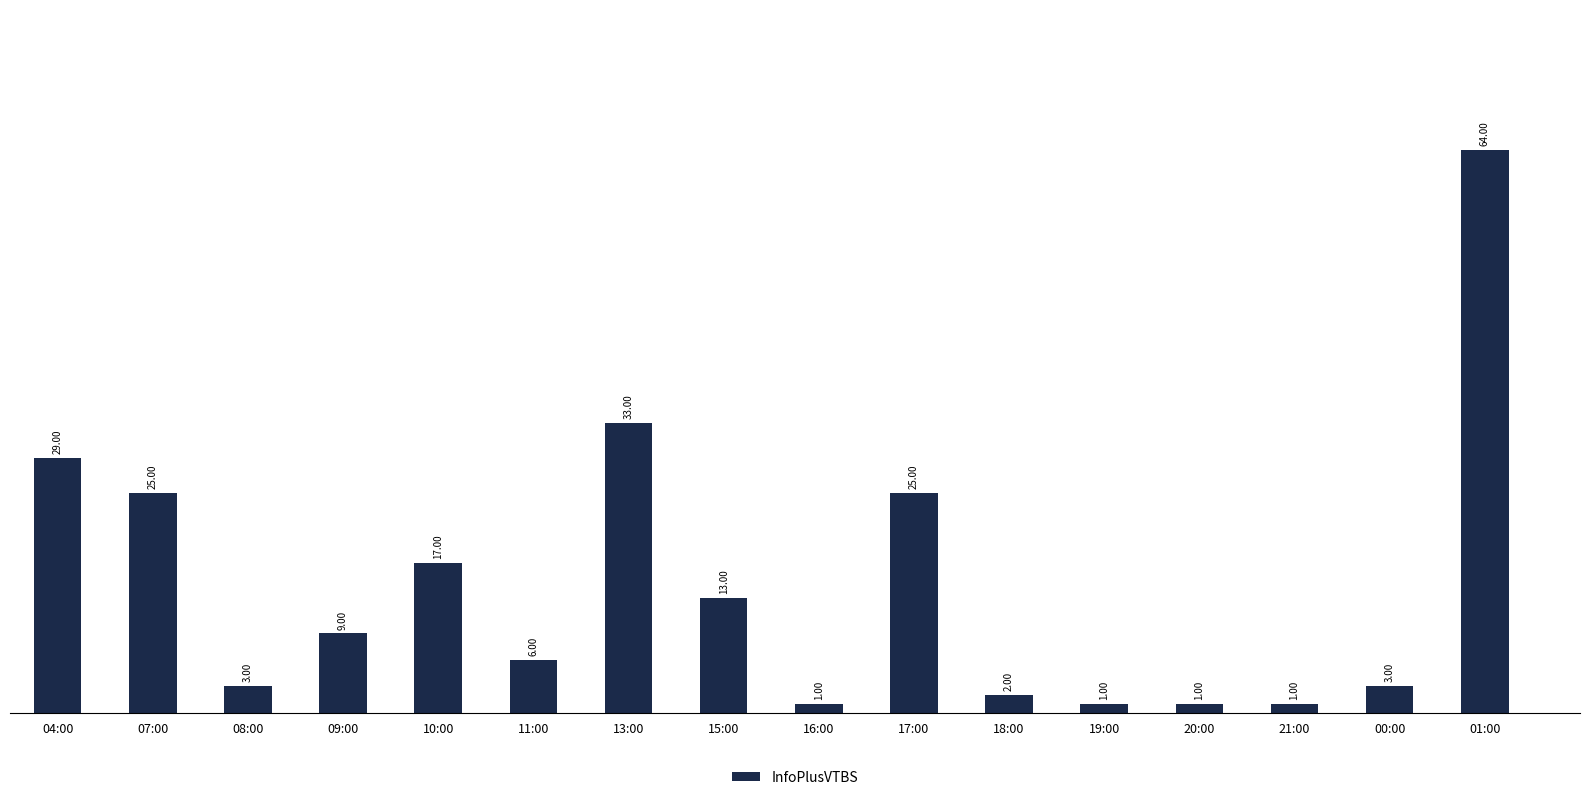

How many series are shown in this chart?

1